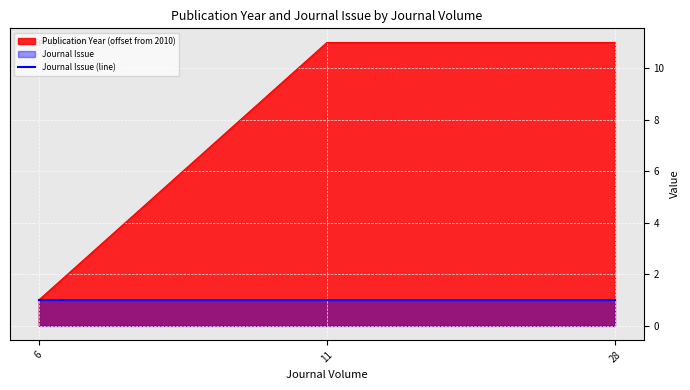

What is the value of the 3rd point from the left?

11